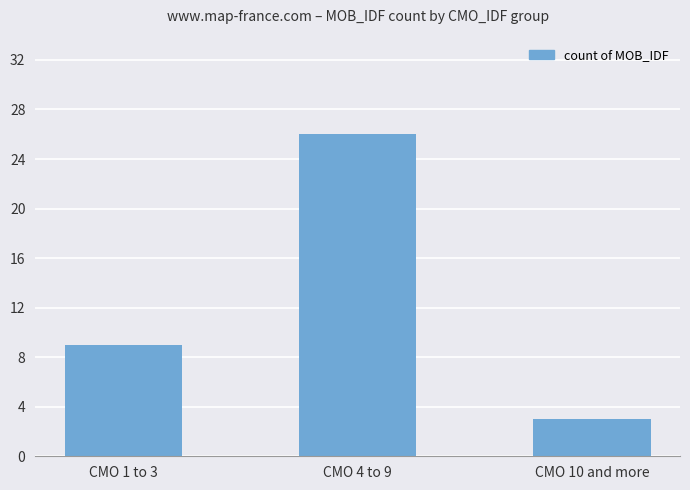

Approximately how many times larger is the value at CMO 1 to 3 compared to CMO 4 to 9?

0.3